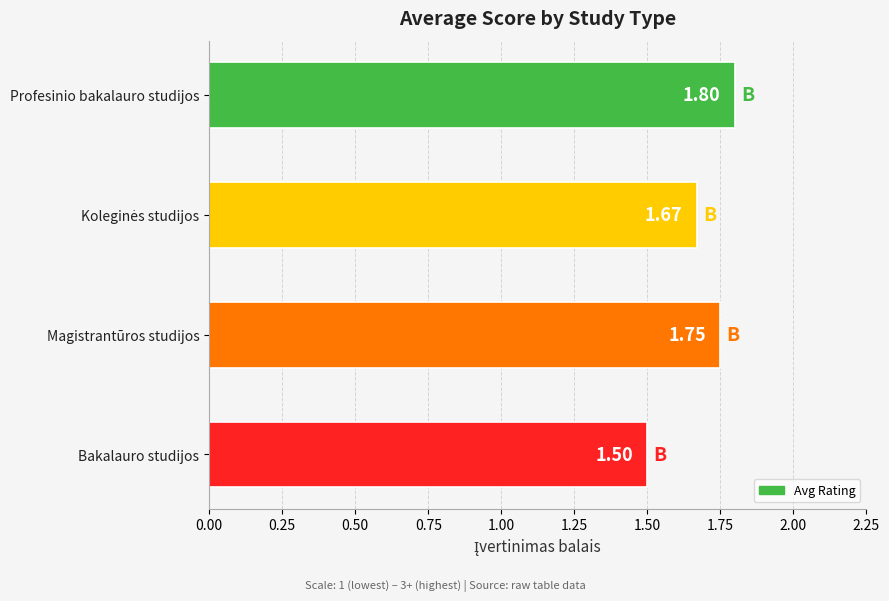

Count the values in the range 1 to 2.

4